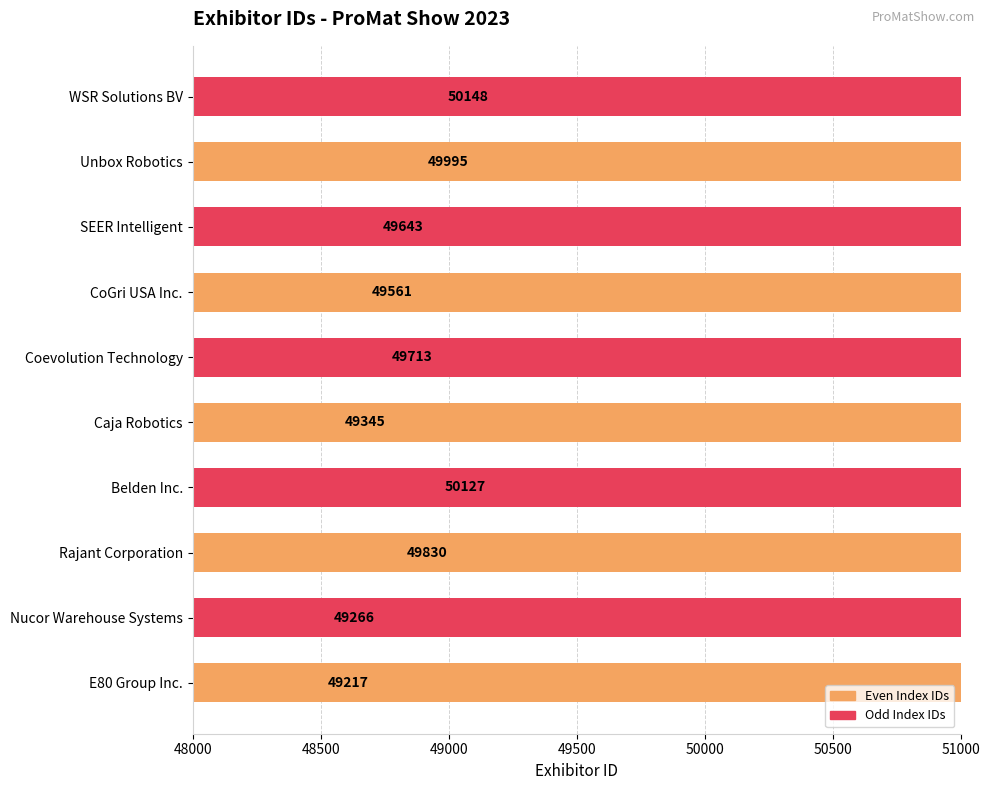

What is the sum of all values?

496845